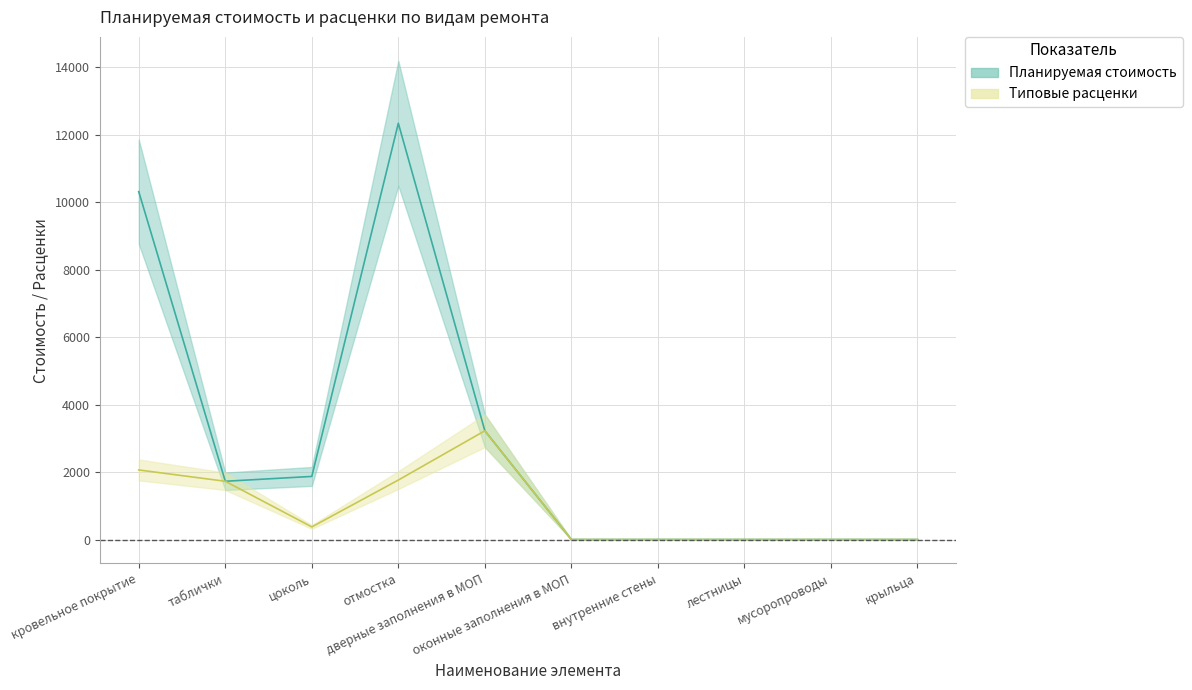

How many interior local valleys does the Типовые расценки (центр) series have?

1